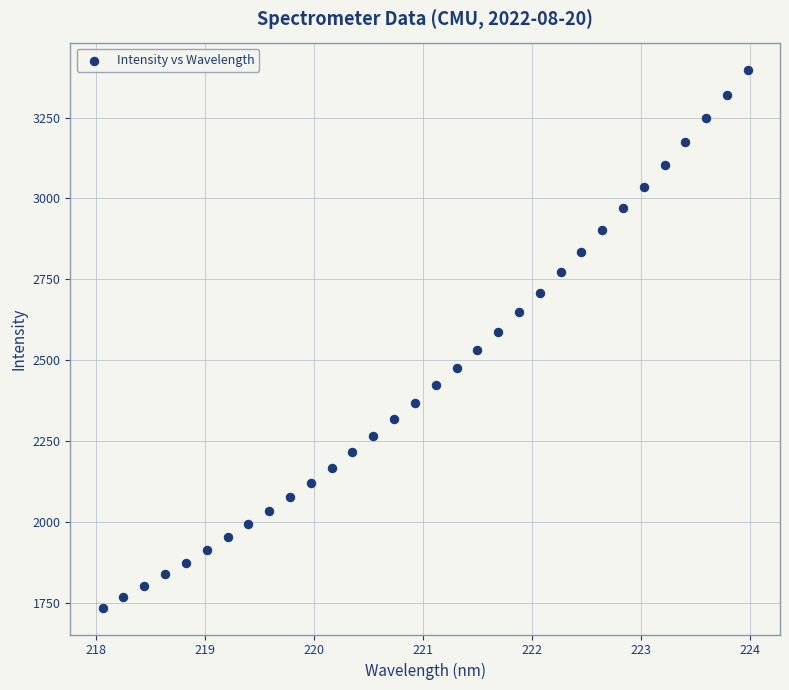

What is the range of X values (max minus min)?

5.9